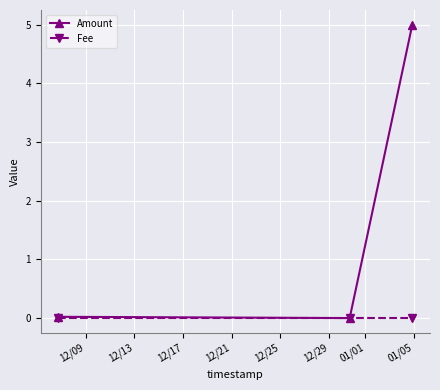

Which series has the largest total across all categories?

Amount